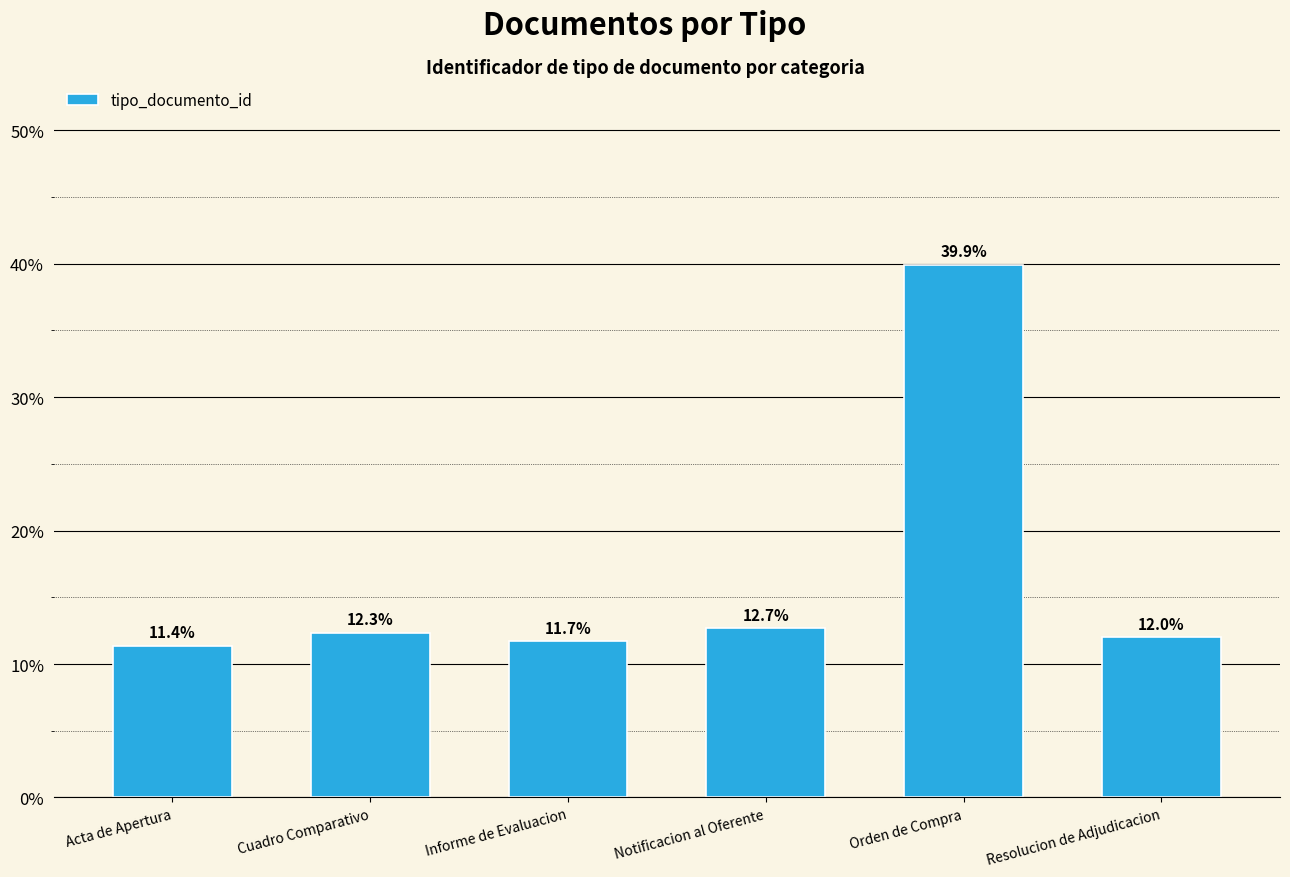

Read the value at Cuadro Comparativo.

12.3